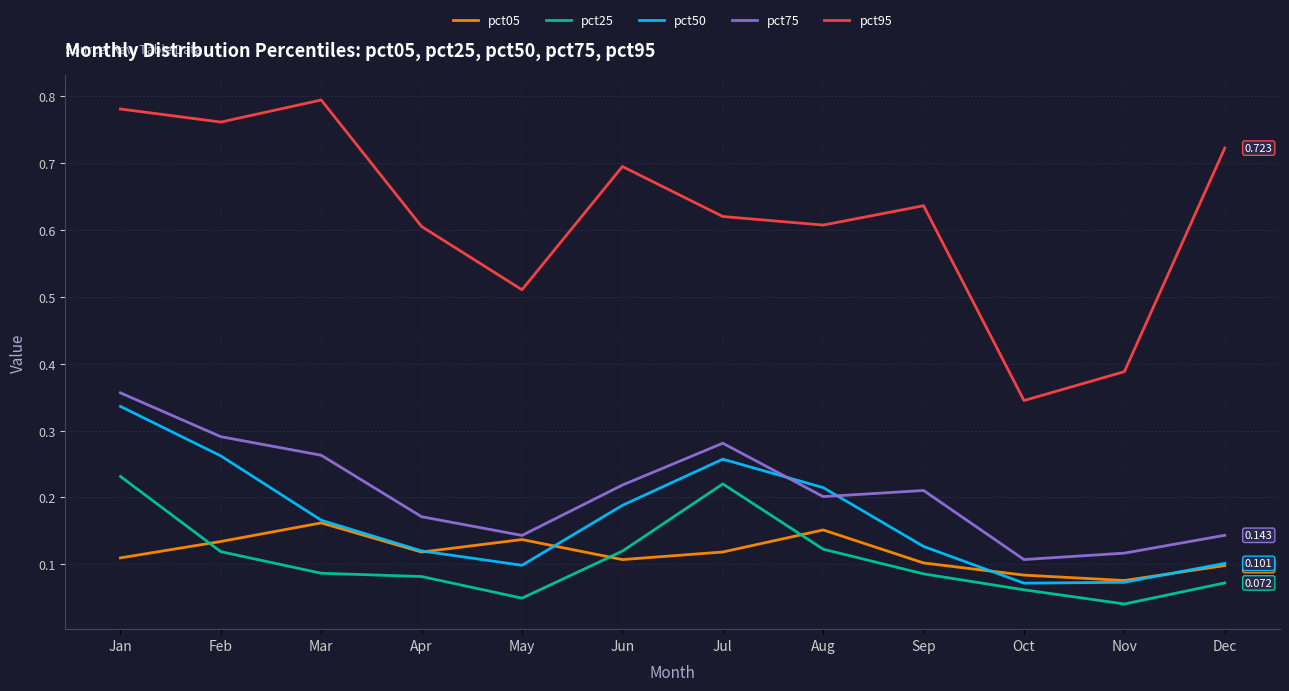

Is the value of pct50 at Dec greater than the value of pct05 at Apr?

No